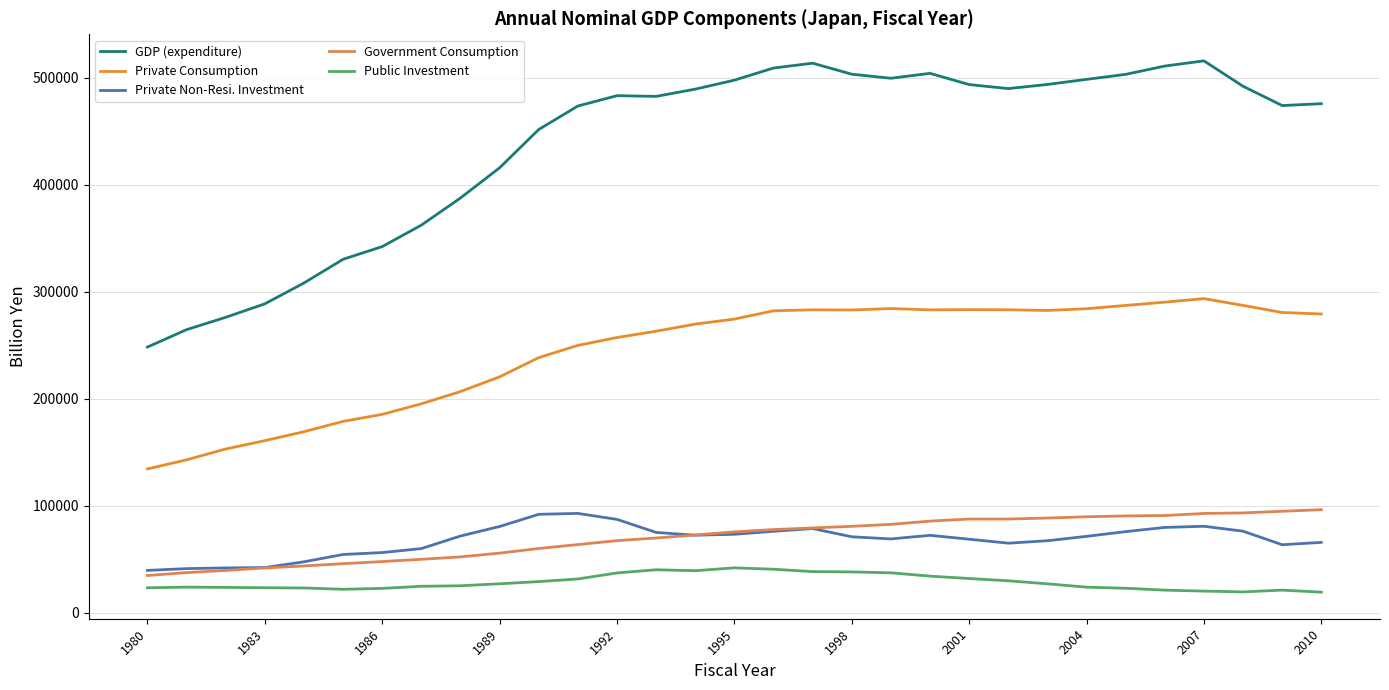

In Private Consumption, how many points are higher than both neighbors (excluding endpoints)?

4